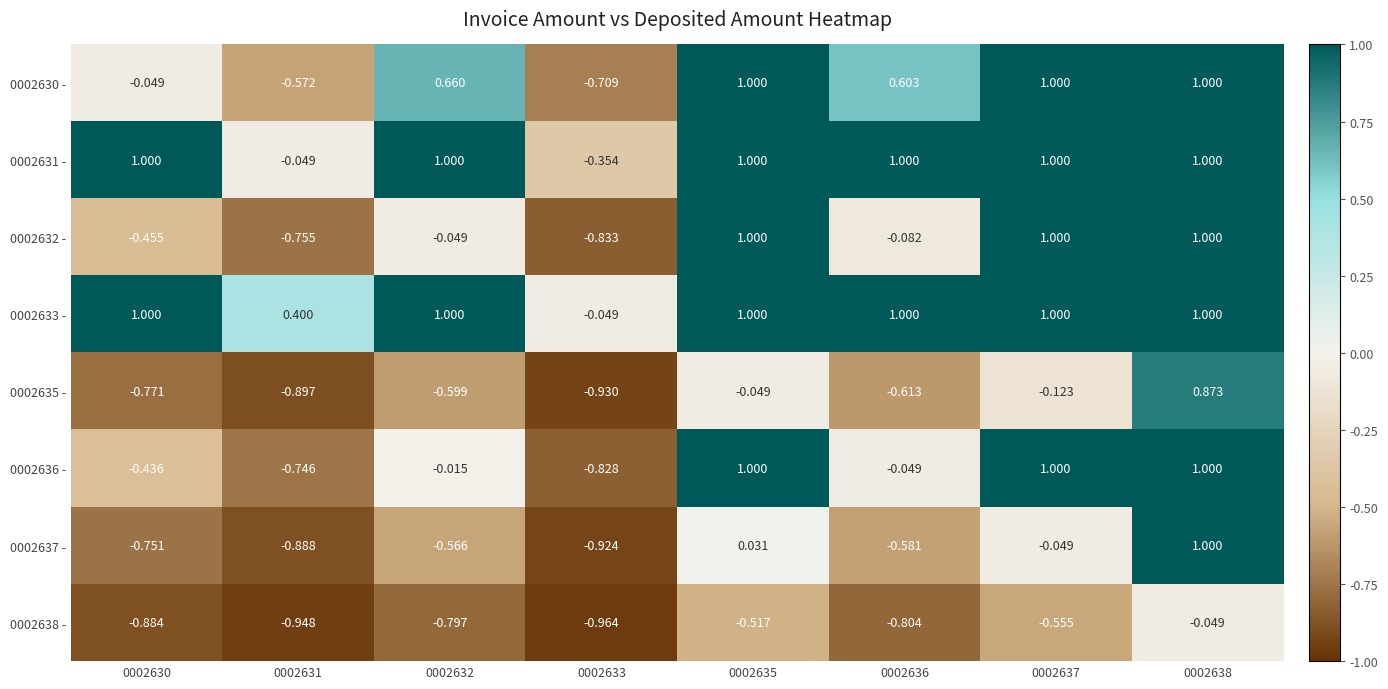

Is the value of 0002637 - at 0002630 greater than the value of 0002630 - at 0002630?

No